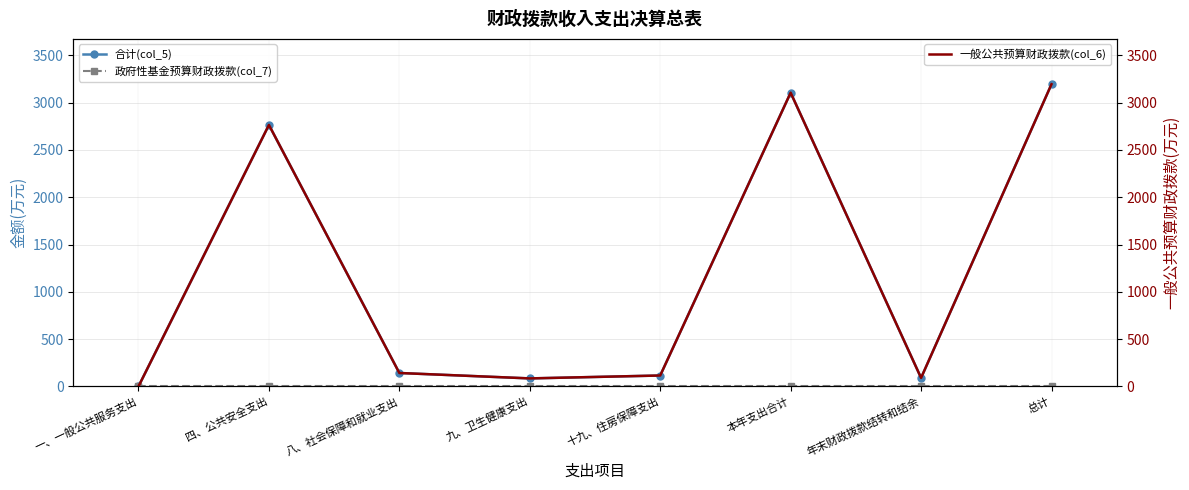

Is it true that 合计(col_5) equals 155.8 at 十九、住房保障支出?

False